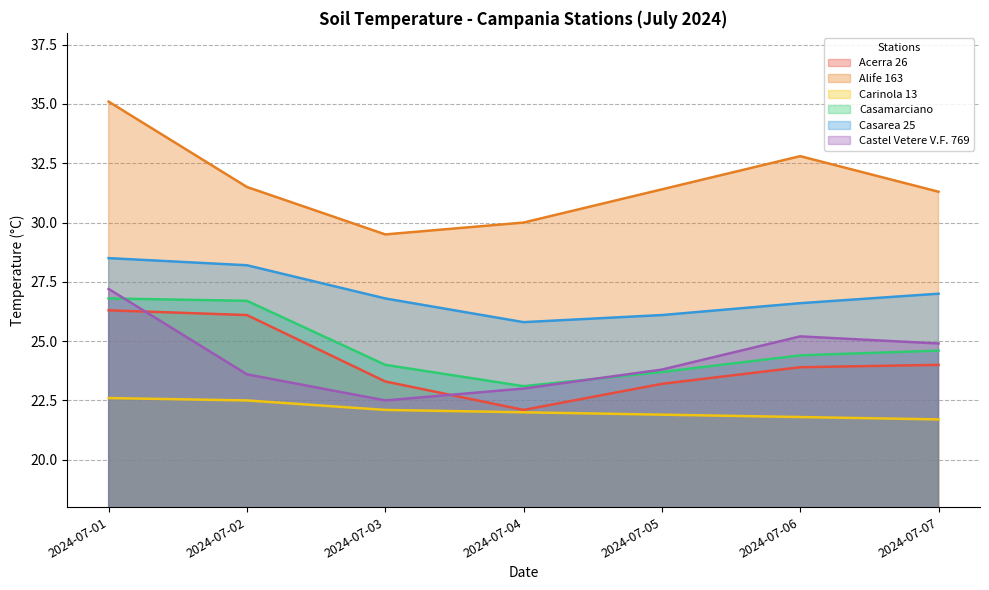

Reading left to right, list all the values displayed in this chart.

Acerra 26: 26.3	26.1	23.3	22.1	23.2	23.9	24.0
Alife 163: 35.1	31.5	29.5	30.0	31.4	32.8	31.3
Carinola 13: 22.6	22.5	22.1	22.0	21.9	21.8	21.7
Casamarciano: 26.8	26.7	24.0	23.1	23.7	24.4	24.6
Casarea 25: 28.5	28.2	26.8	25.8	26.1	26.6	27.0
Castel Vetere V.F. 769: 27.2	23.6	22.5	23.0	23.8	25.2	24.9